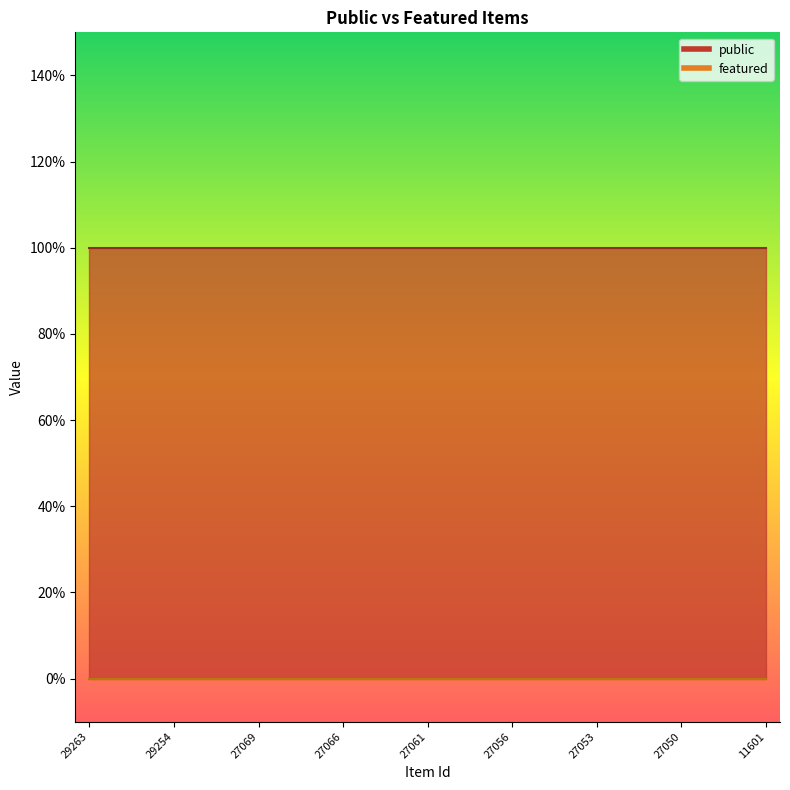

True or false: featured has more than 1 points higher than both neighbors.

False